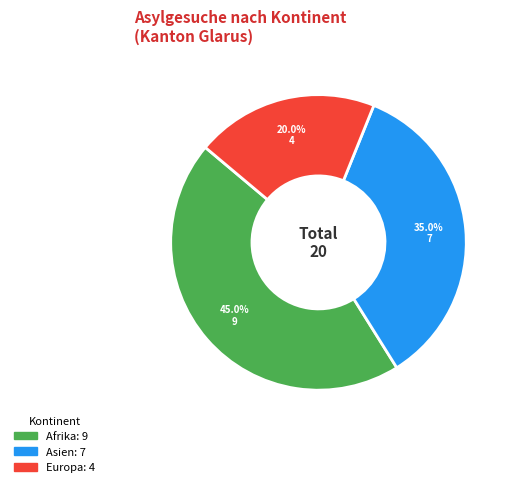

How many segments does this pie chart have?

3